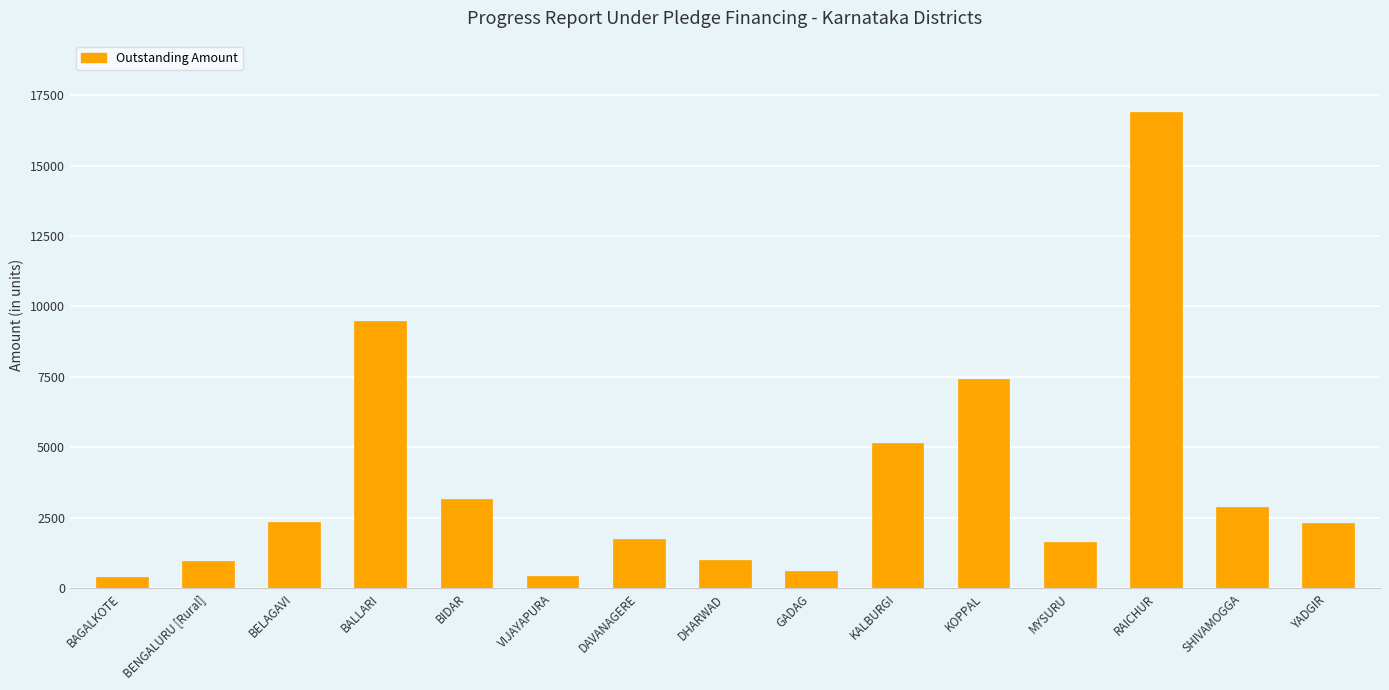

What is the label of the 2nd bar from the right?

SHIVAMOGGA